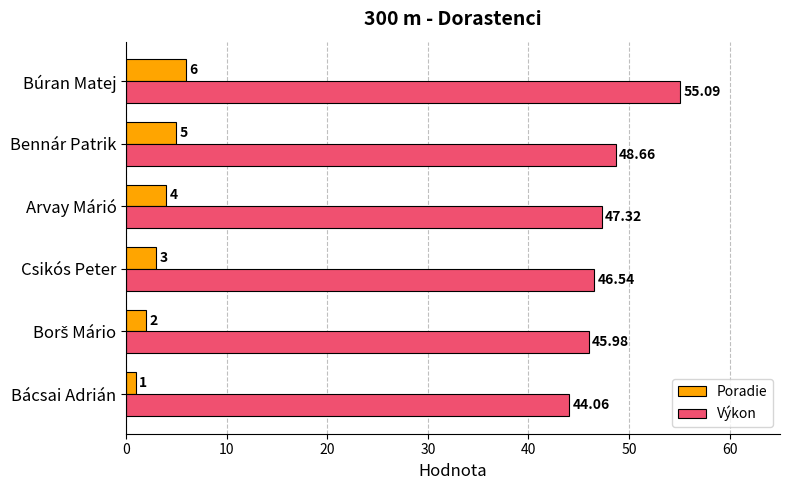

Which category has the highest value across all series?

Búran Matej